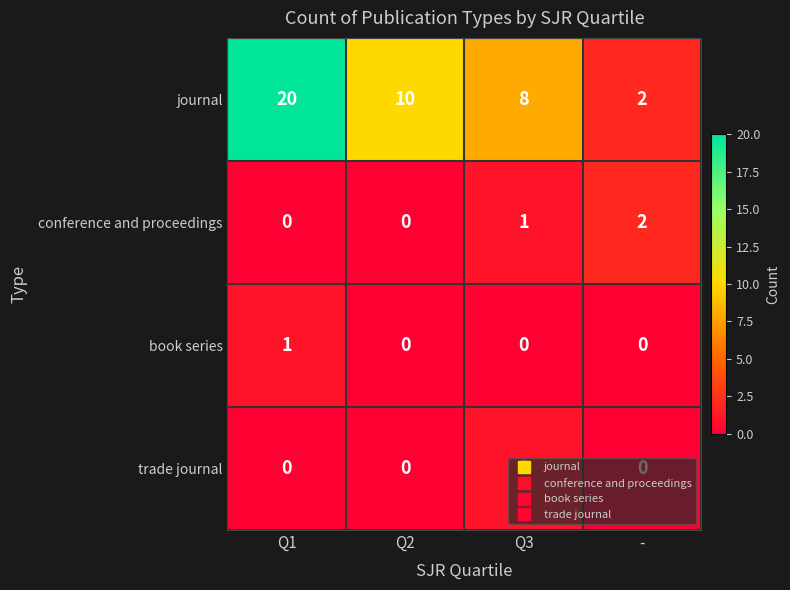

Count the number of data series in this chart.

4